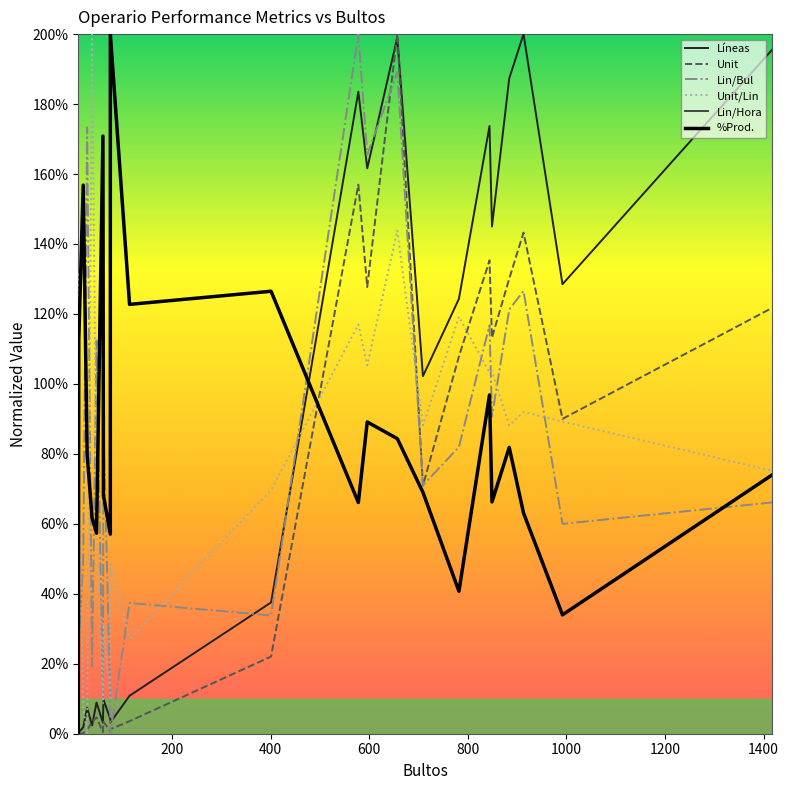

The %Prod. series shows 53.7 at 16. True or false?

False